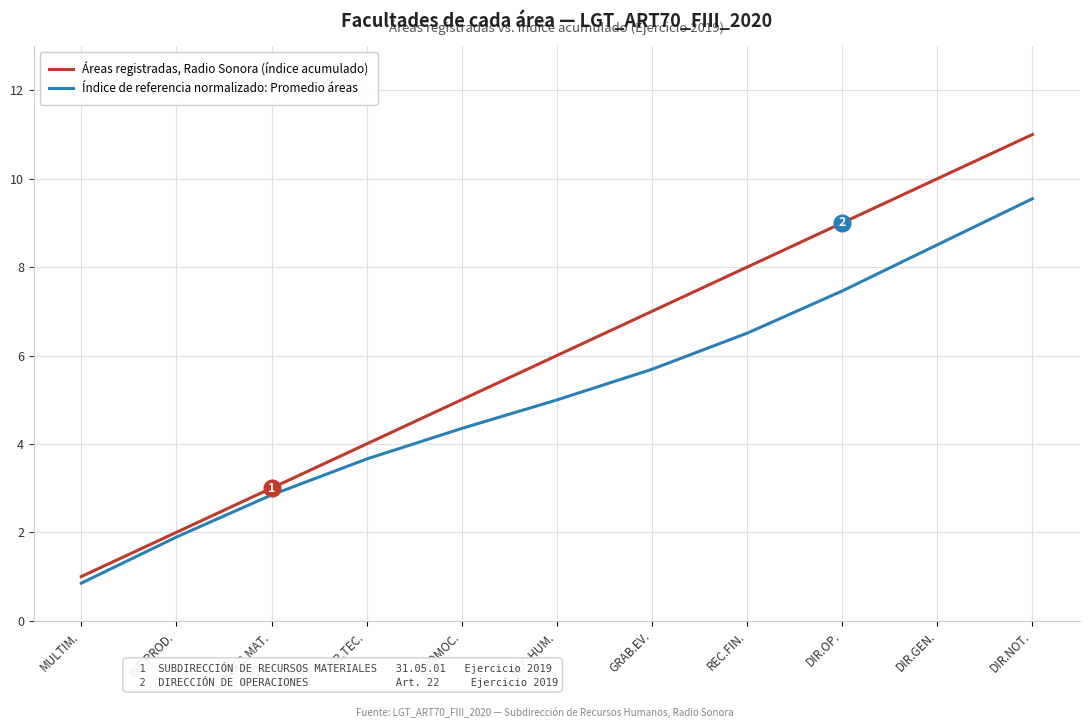

True or false: Áreas registradas, Radio Sonora (índice acumulado) has more than 1 points higher than both neighbors.

False